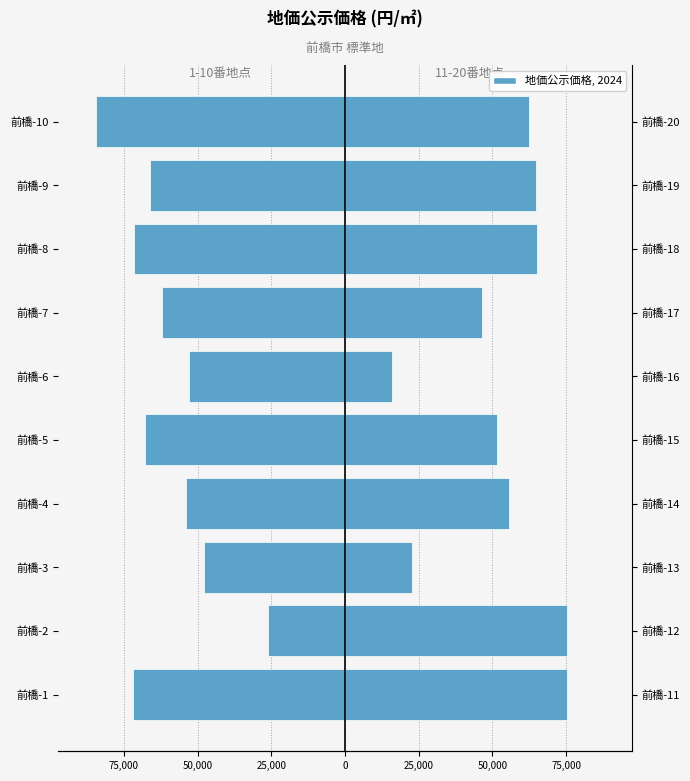

How many data points in 前橋市 (11-20番) are above 62500?

4